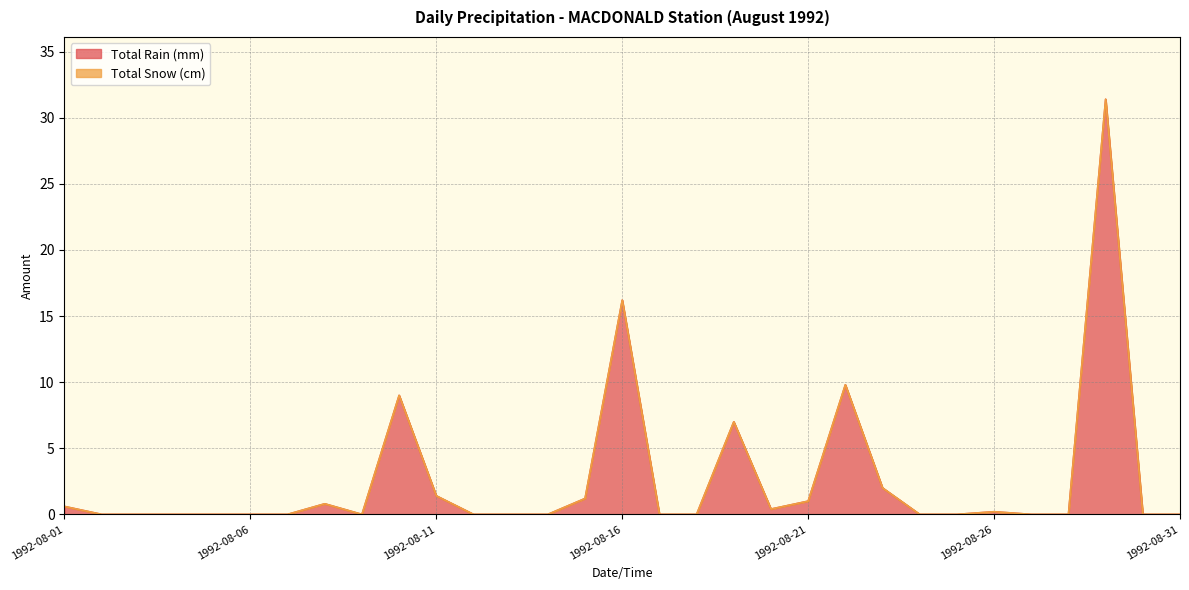

Which category has the lowest value across all series?

1992-08-02